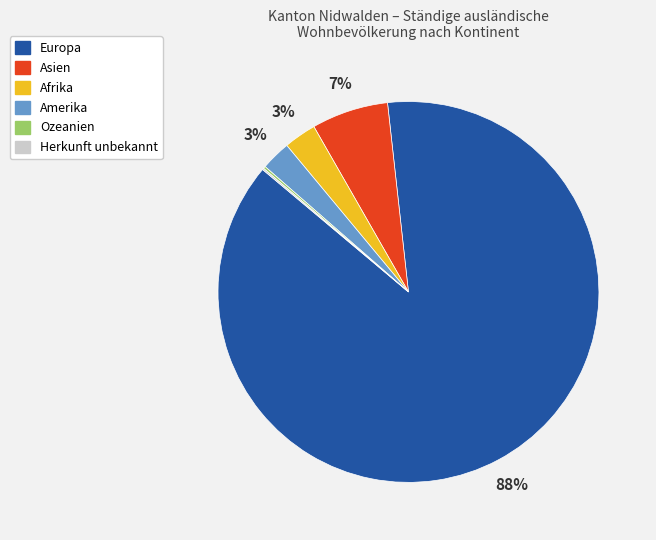

Does Asien account for over 50% of the chart?

No